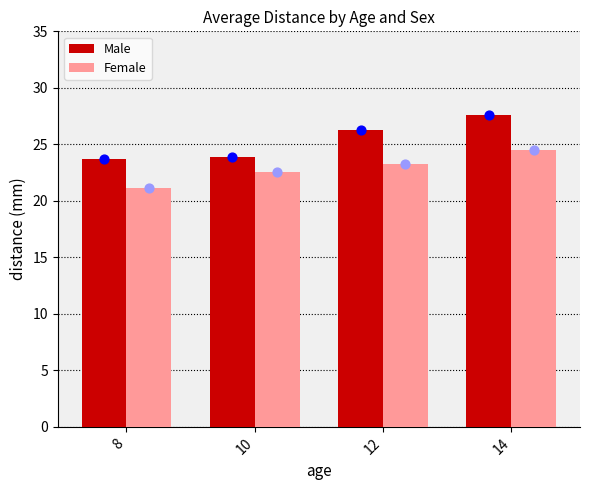

Which series has the largest Y range (max minus min)?

Male